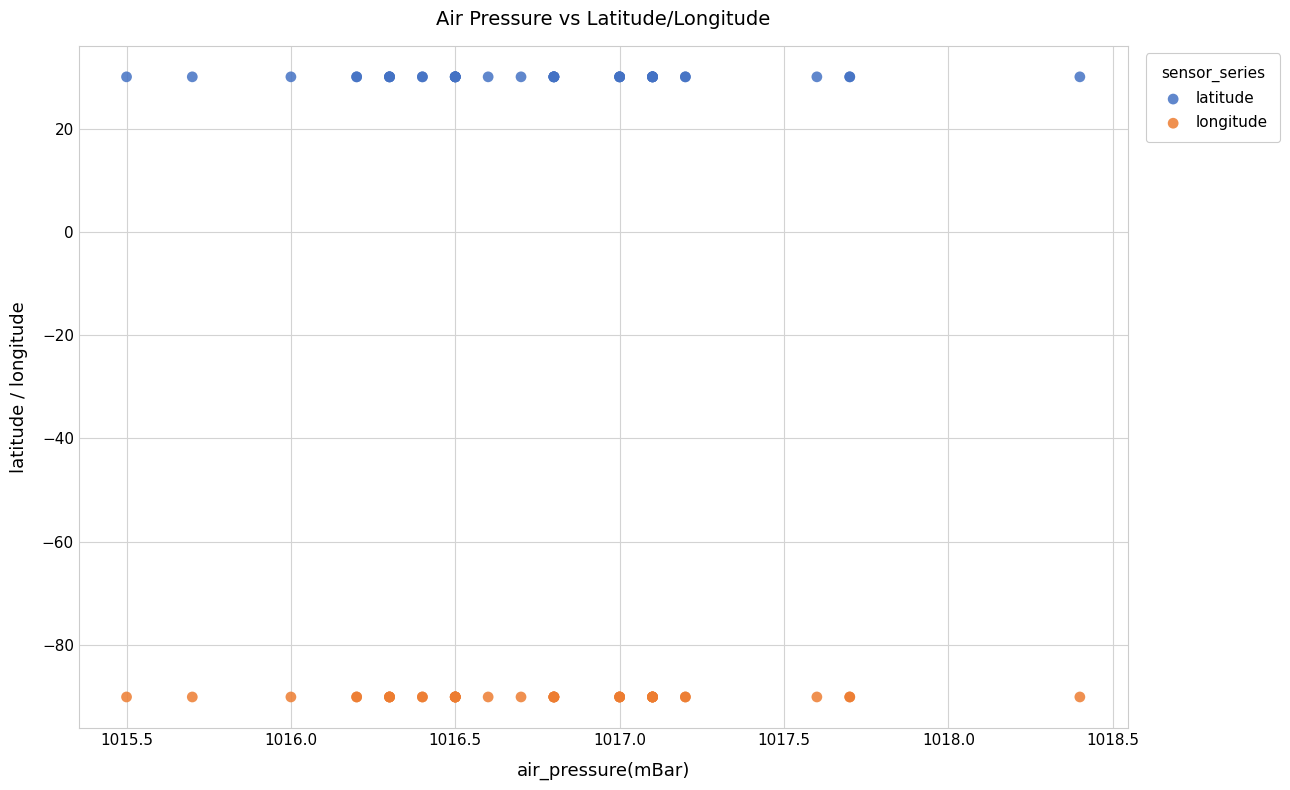

Which series contains the lowest Y value?

longitude